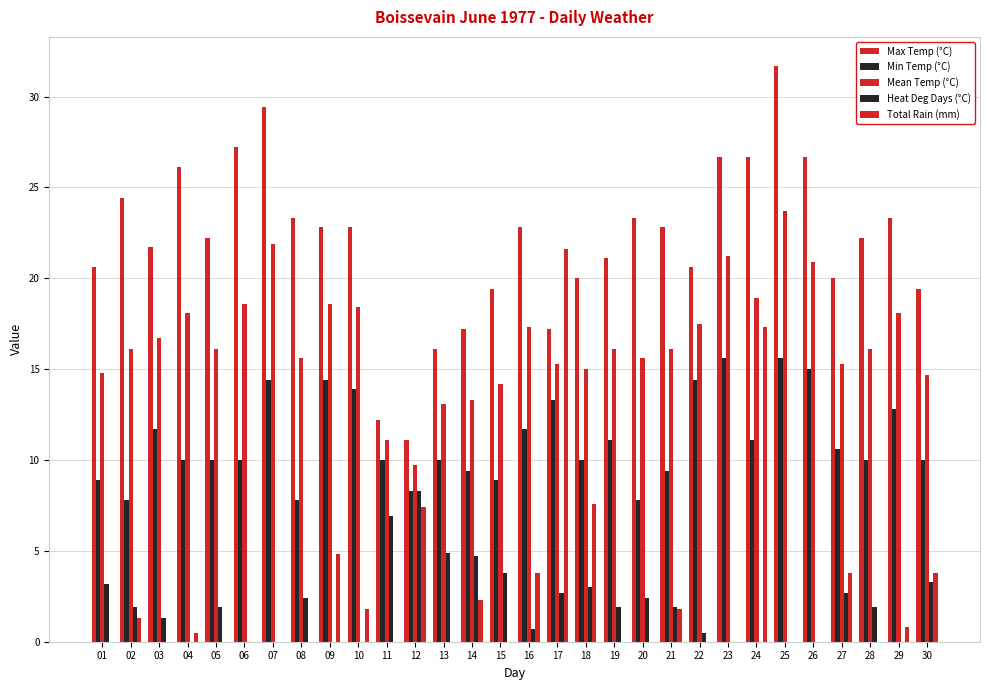

The value of Total Rain (mm) at 04 is 0.2. True or false?

False